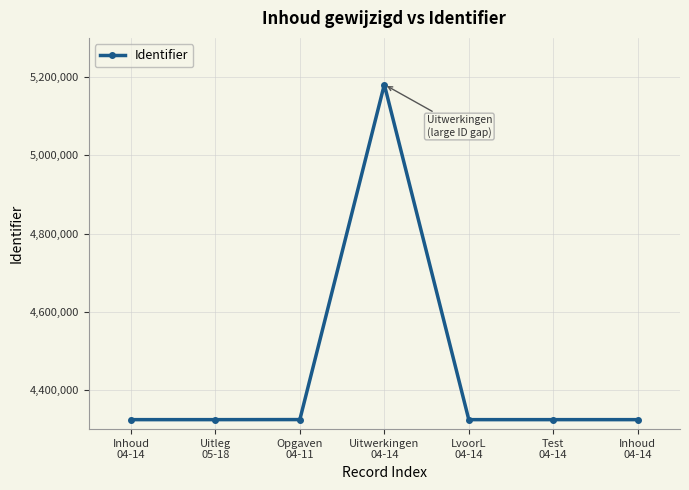

Read the value at Inhoud
04-14, to the nearest 10.

4324220